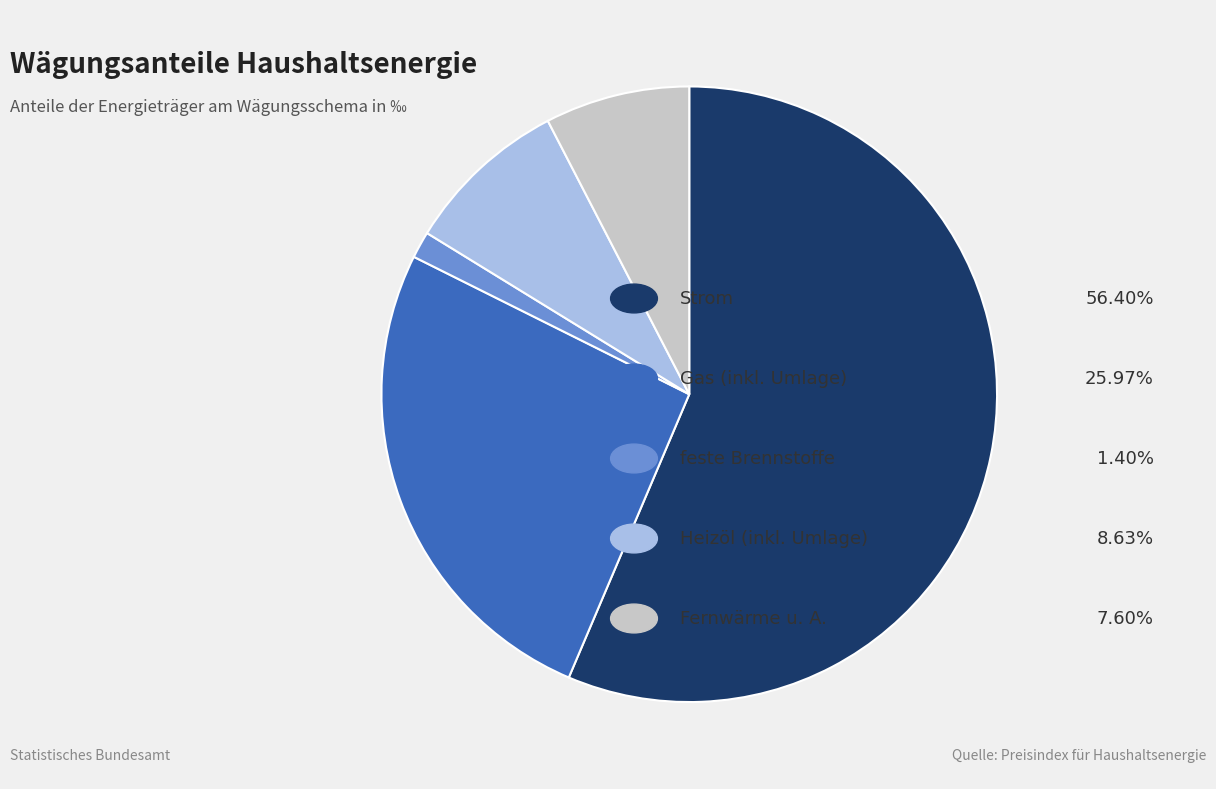

Is there a majority slice in this chart?

Yes